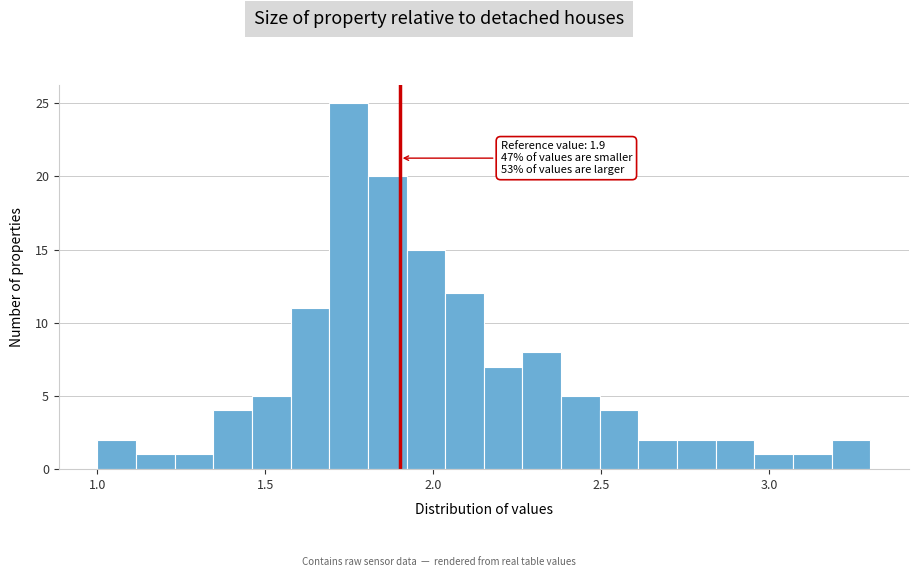

Read against the x-axis, roughly where is the centre of the tallest bar?

1.75